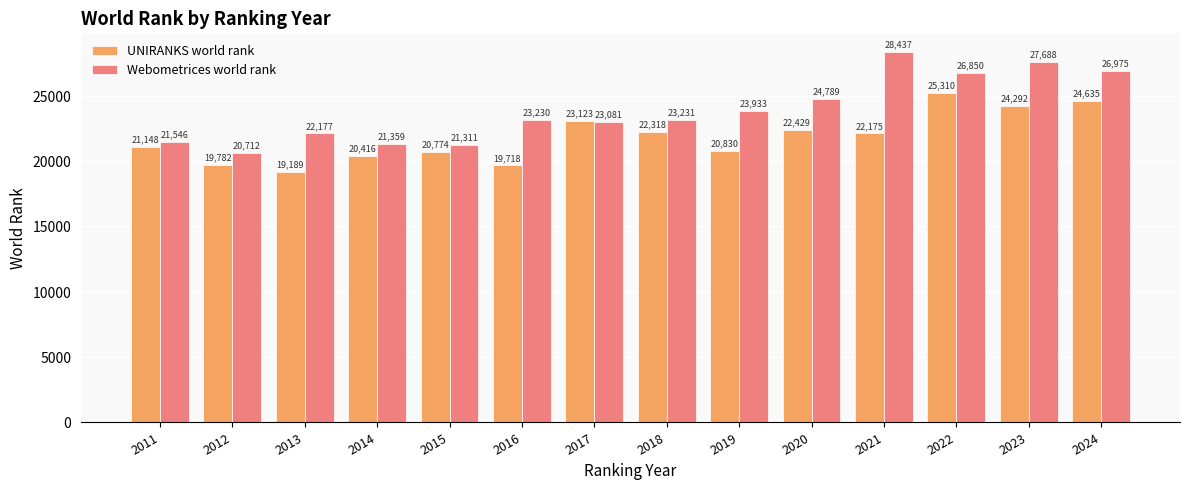

Does the chart contain any negative values?

No